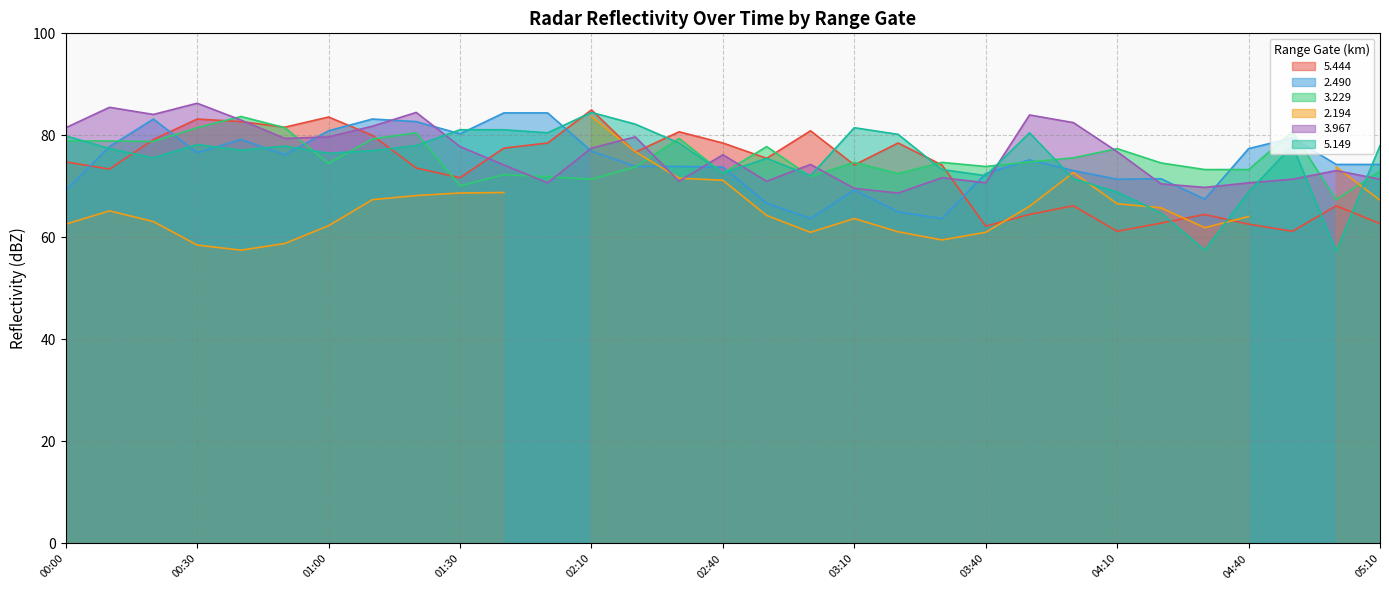

The value of 3.229 at 02:40 is 20.5. True or false?

False